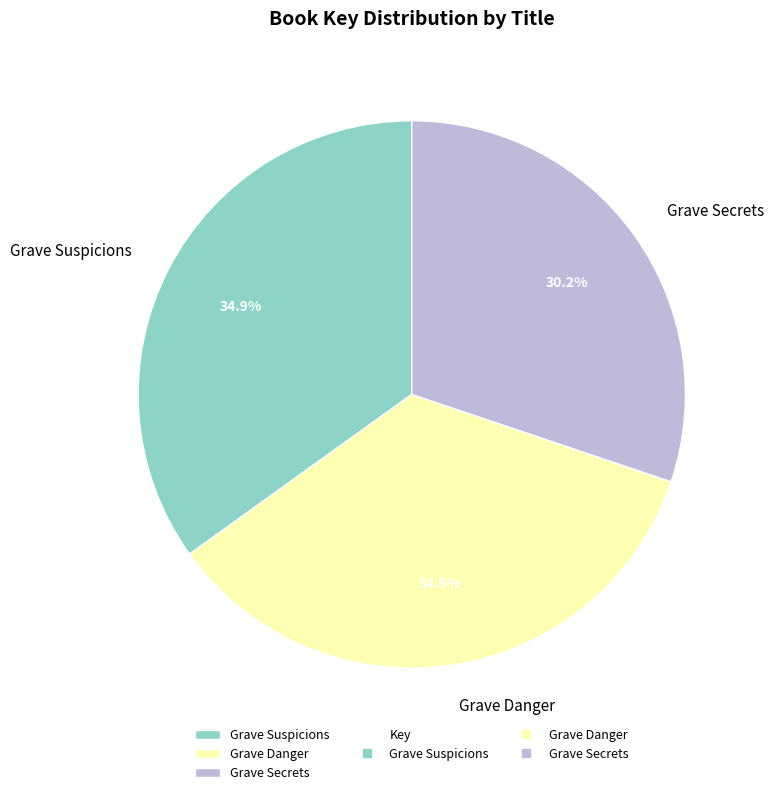

Which slice is the smallest?

Grave Secrets